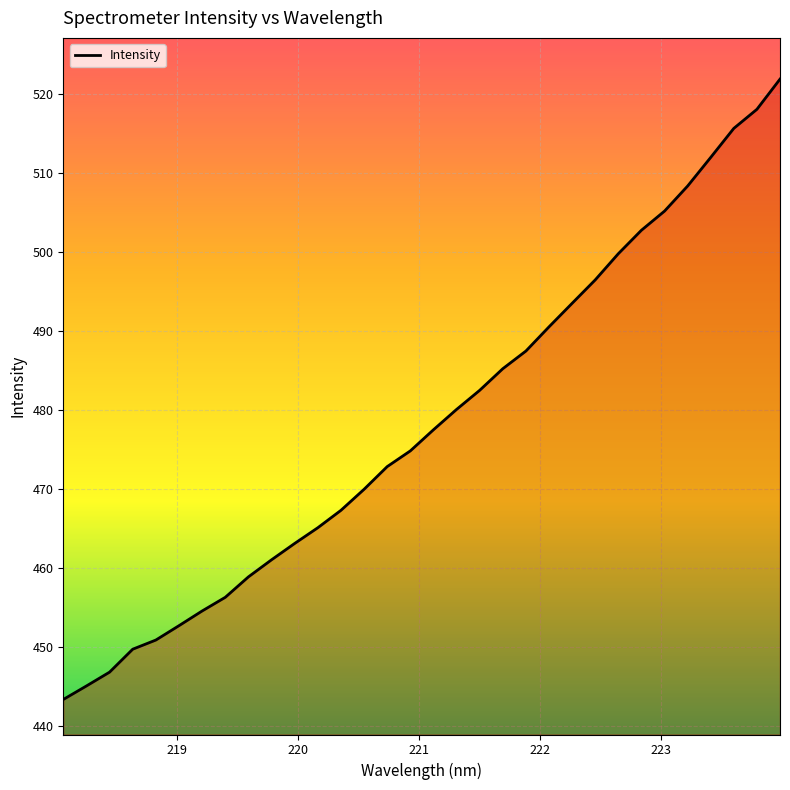

What is the greatest value displayed?

521.9